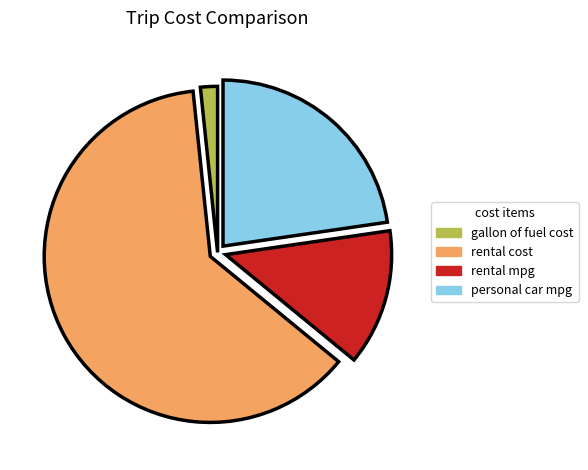

Which slice is the smallest?

gallon of fuel cost